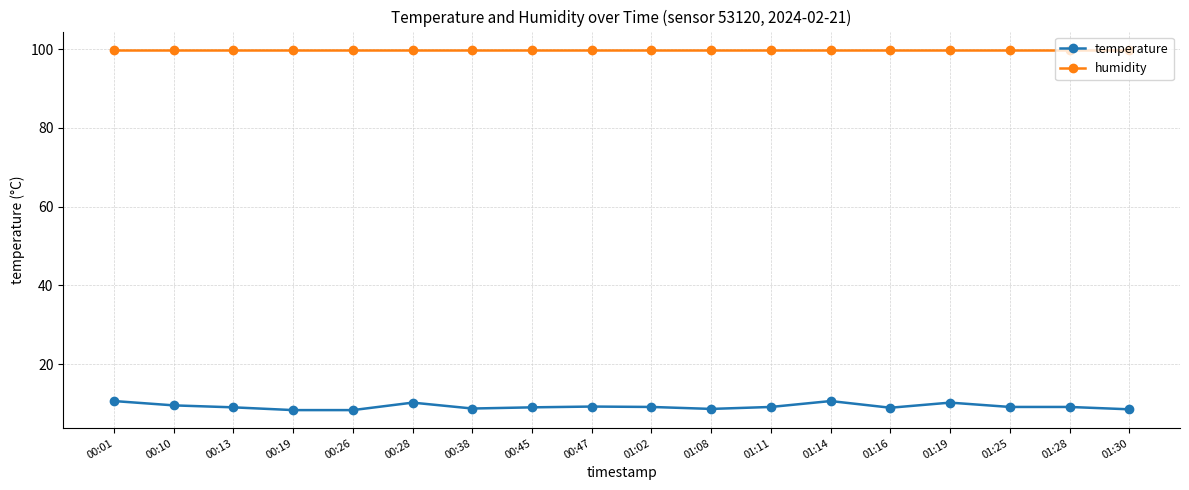

What position from the right is 00:47?

10